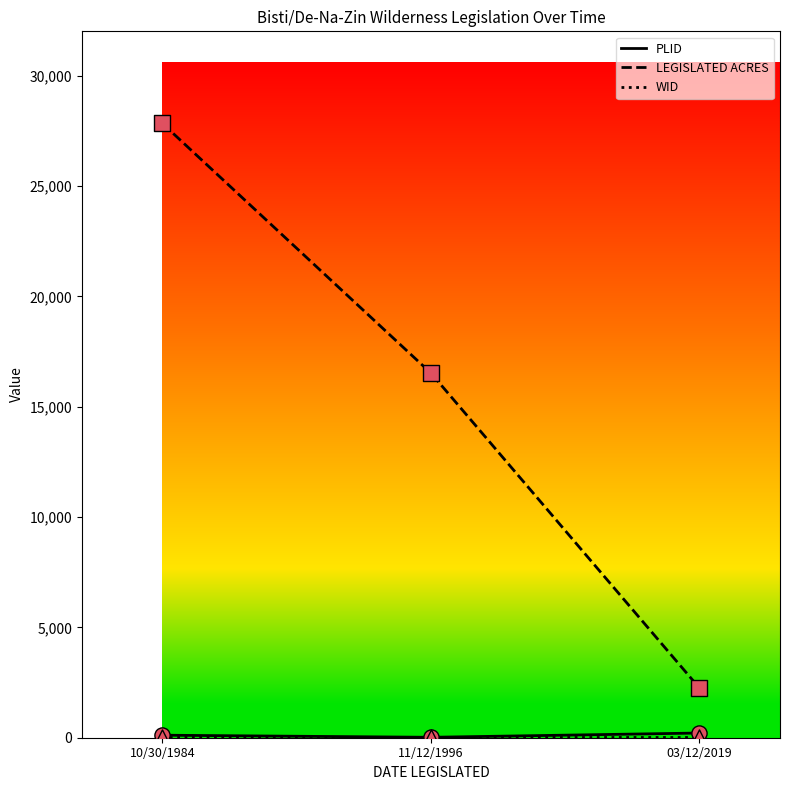

Which series changed the most between 10/30/1984 and 03/12/2019?

LEGISLATED ACRES